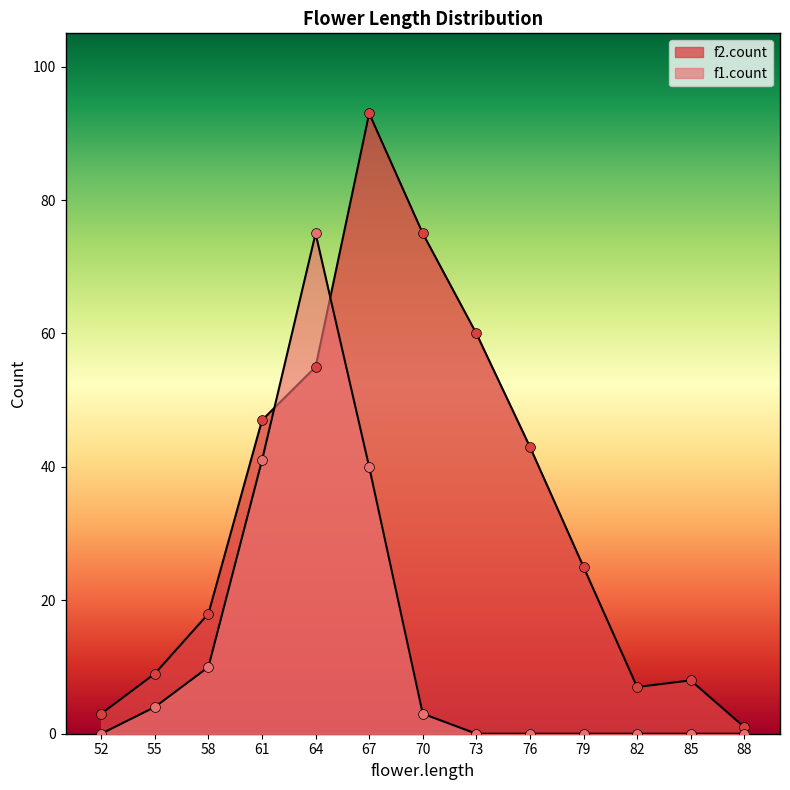

Which series has the largest Y range (max minus min)?

f2.count